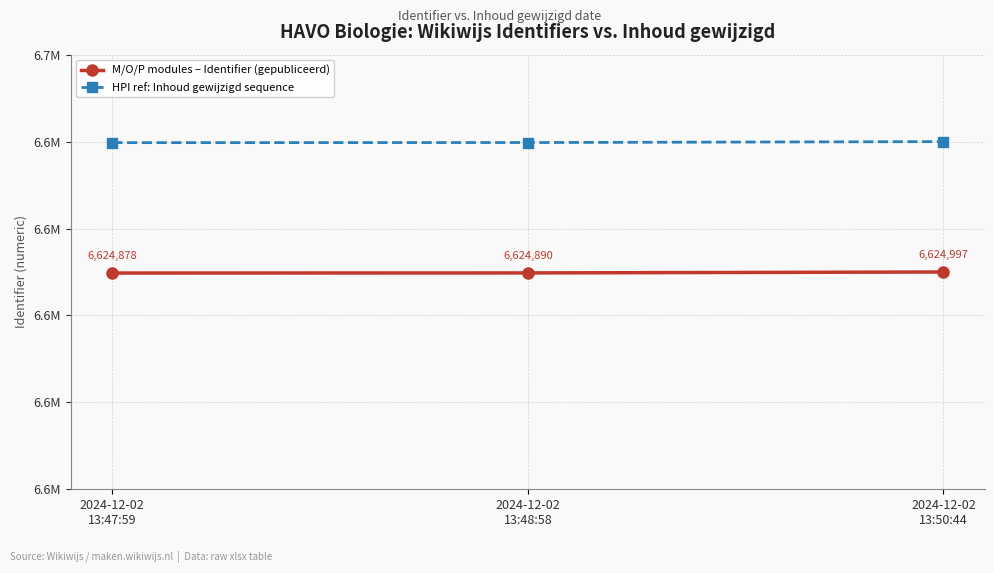

Reading left to right, transcribe all the data shown in this chart.

M/O/P modules – Identifier (gepubliceerd): 2024-12-02
13:47:59=6624878	2024-12-02
13:48:58=6624890	2024-12-02
13:50:44=6624997
HPI ref: Inhoud gewijzigd sequence: 2024-12-02
13:47:59=6639878	2024-12-02
13:48:58=6639890	2024-12-02
13:50:44=6639997